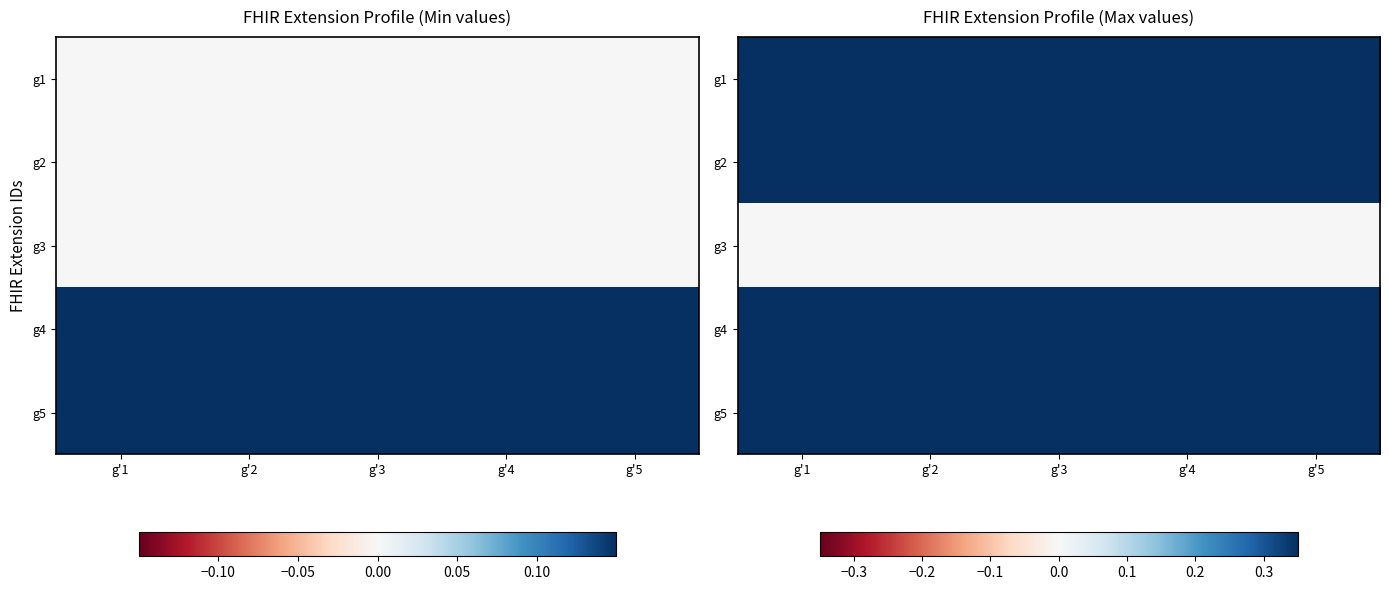

At how many categories does at least one series exceed 0?

5